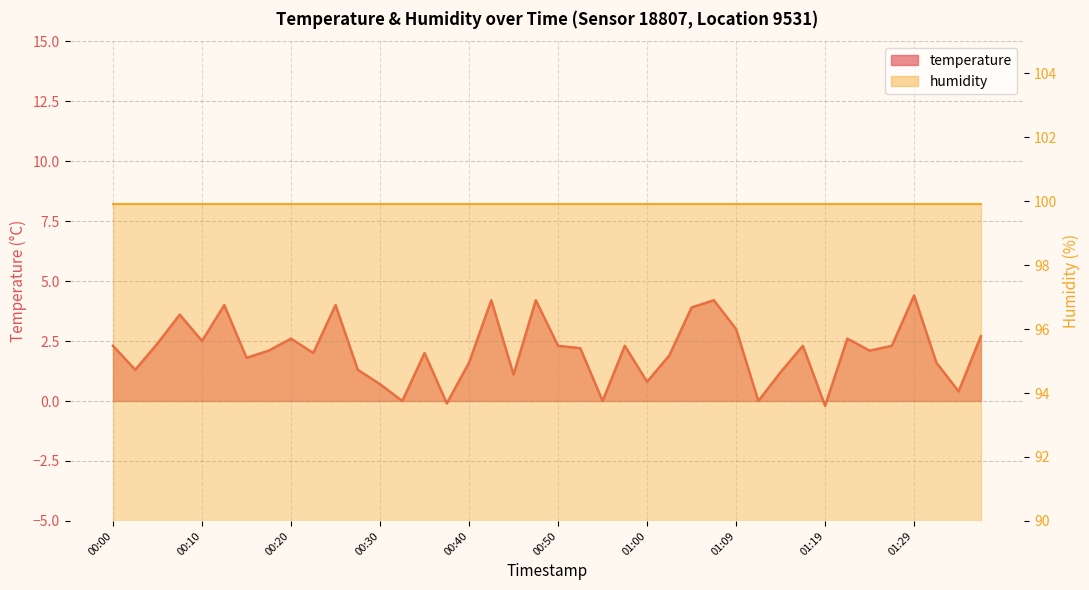

What is the smallest value displayed?

-0.2